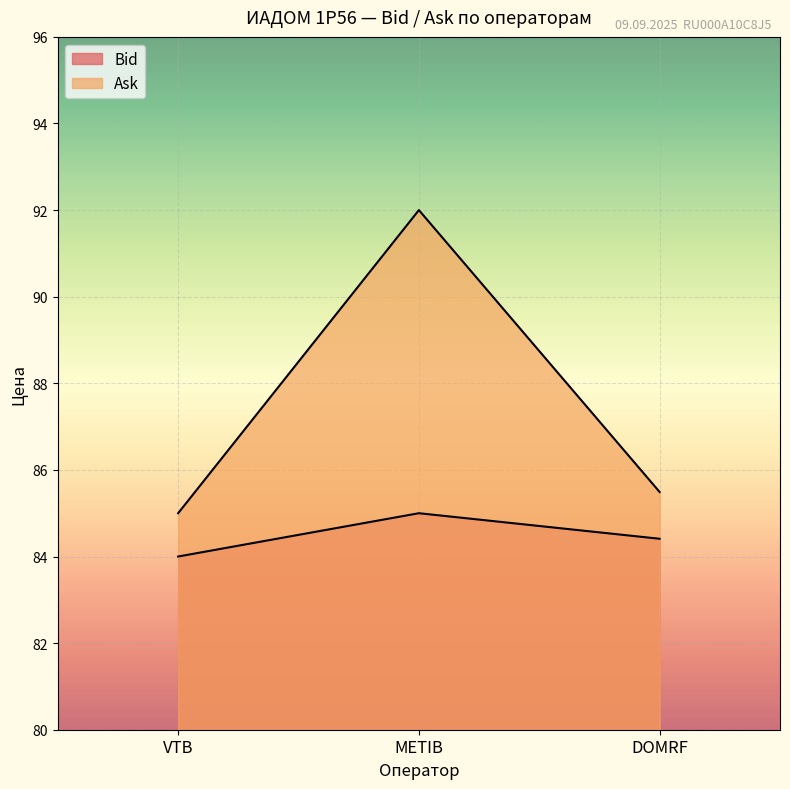

What is the sum of all Ask values?

262.5